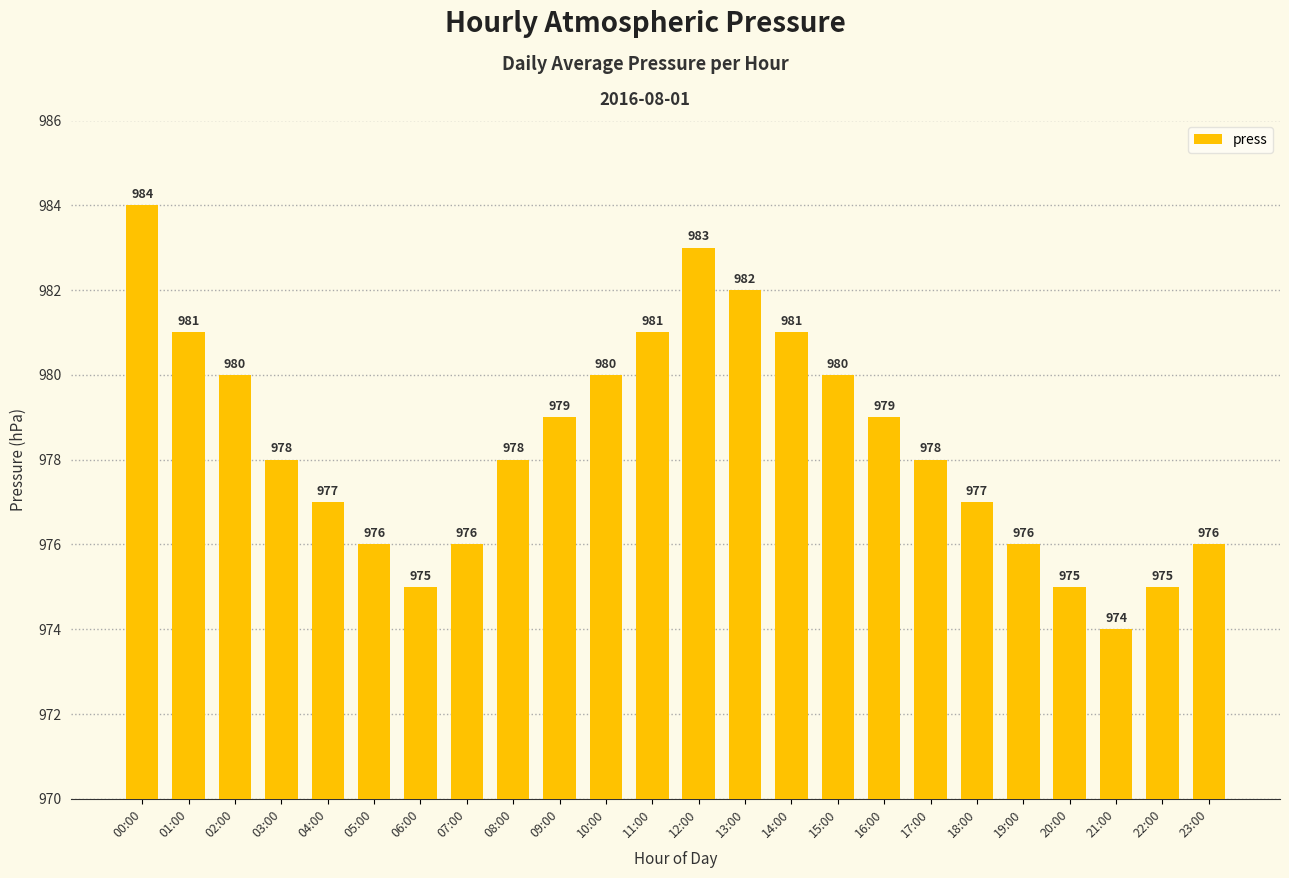

Where does the data first go above 978?

00:00